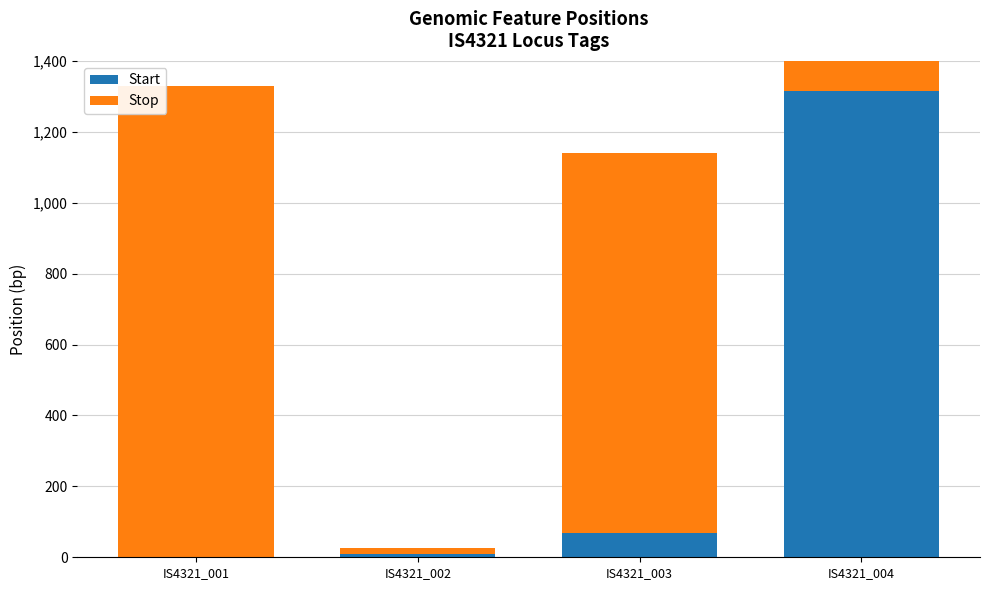

Rank the categories by Stop value from lowest to highest.

IS4321_002, IS4321_003, IS4321_004, IS4321_001